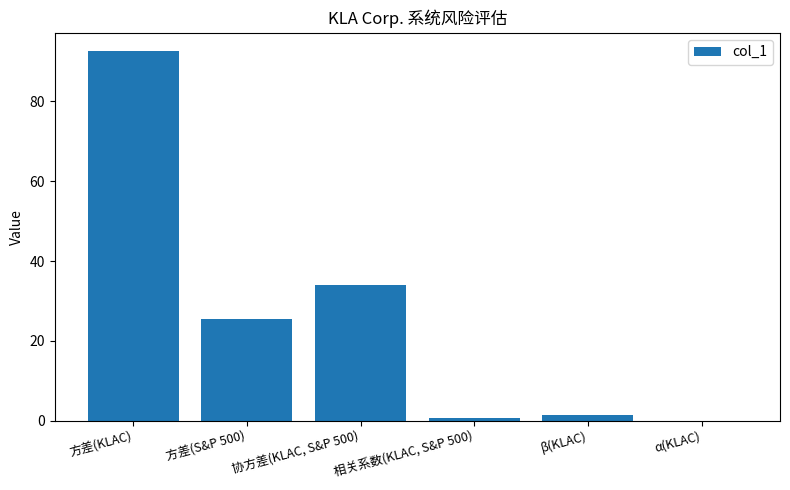

What is the greatest value displayed?

92.6